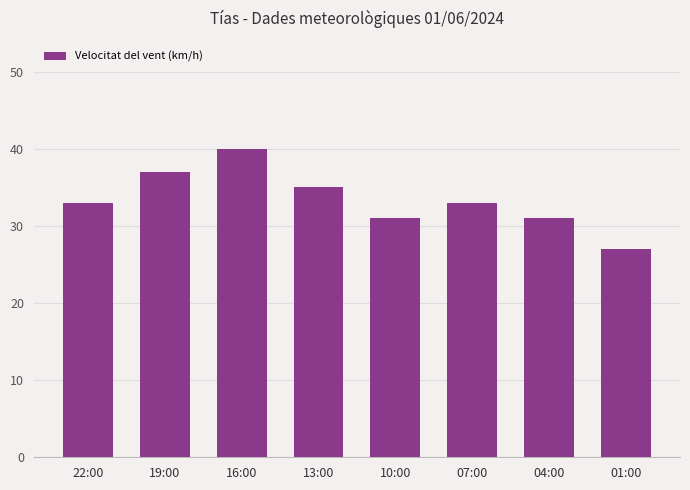

What position from the left is 01:00?

8